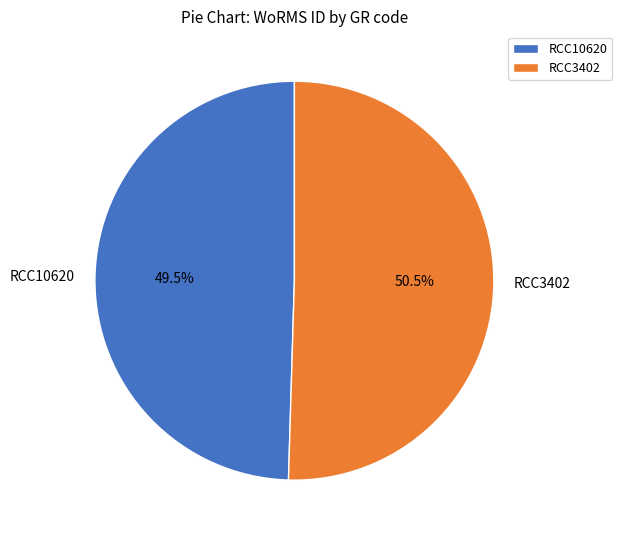

To the nearest percent, what is the combined percentage of RCC10620 and RCC3402?

100%